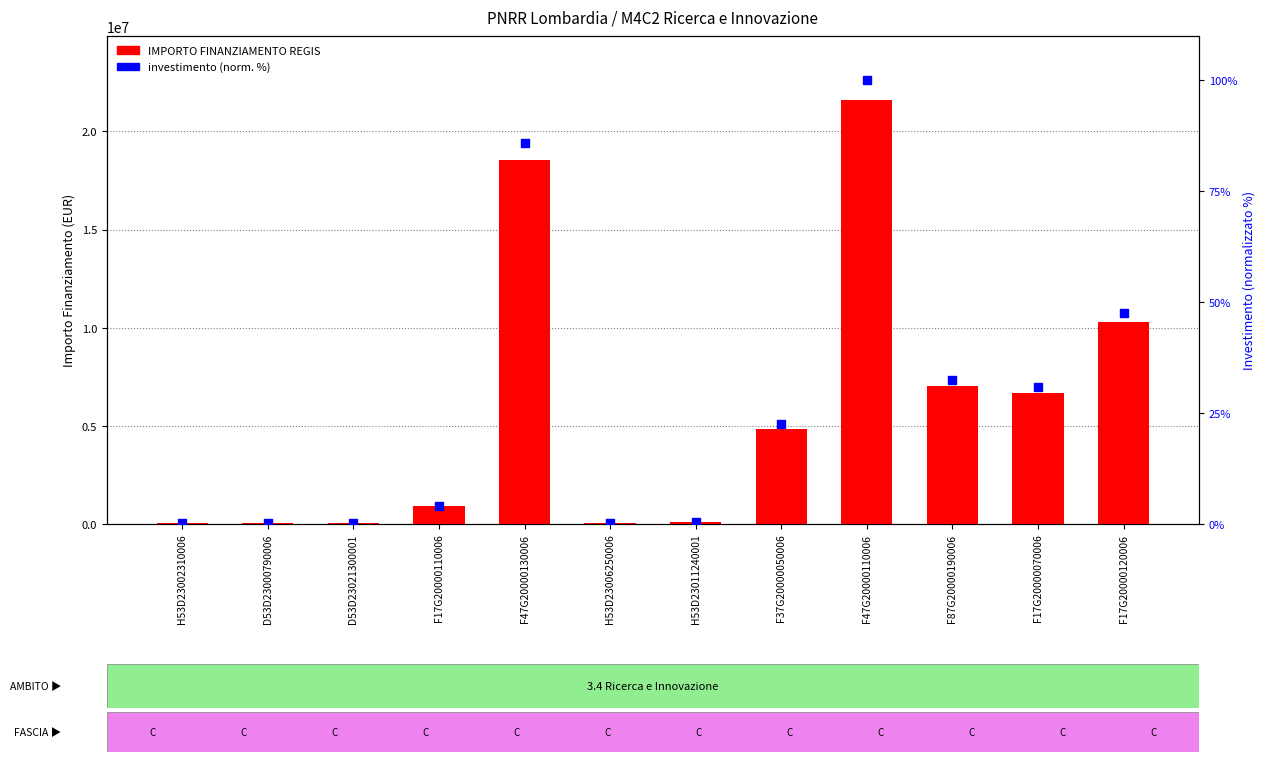

Is the value of investimento (norm.) at F17G20000110006 greater than the value of IMPORTO FINANZIAMENTO REGIS at D53D23000790006?

No